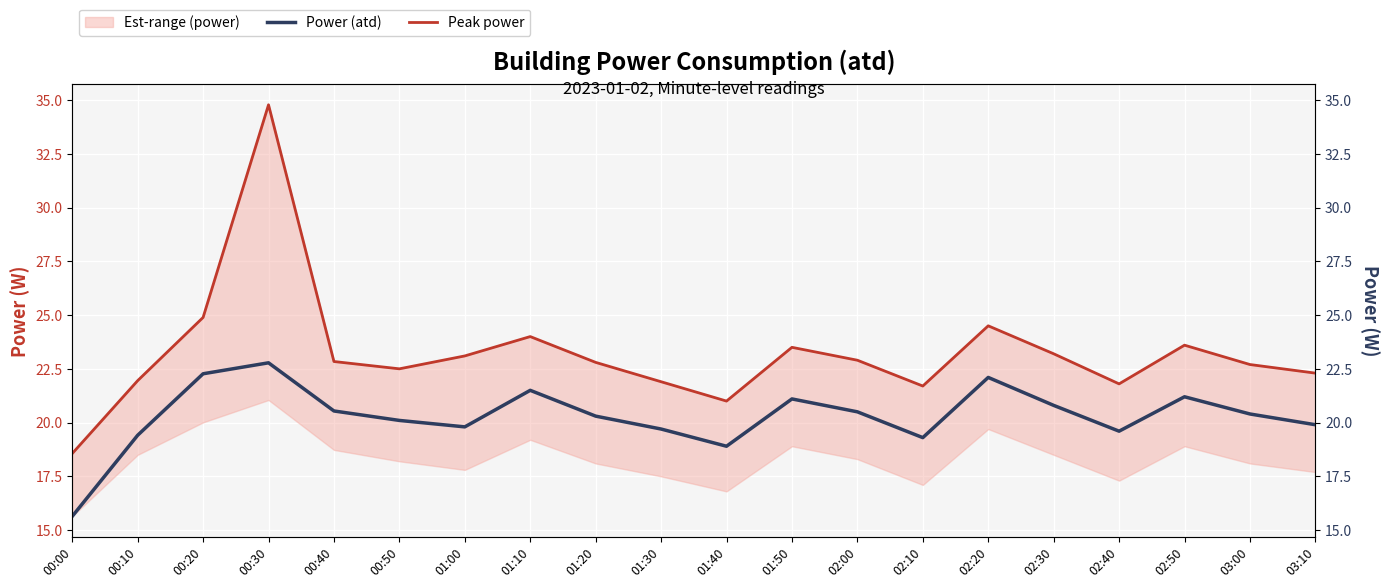

The value of Power (atd) at 02:40 is 34.5. True or false?

False